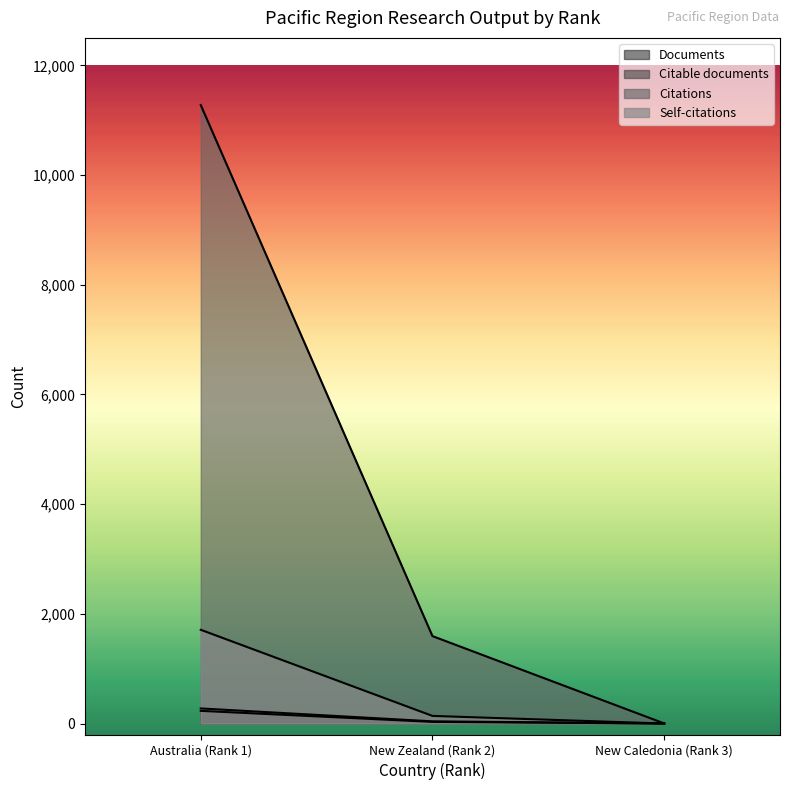

How many values in the Self-citations series exceed 139?

1